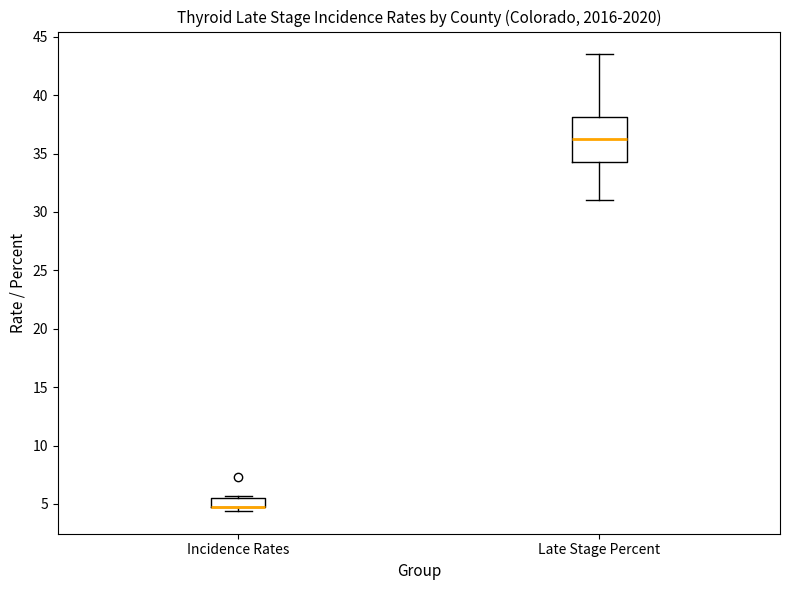

Reading left to right, transcribe this box plot: for each box, give where its median line is, the range the box spans, and where its two whiskers end, as read against the y-axis. The values are not printed on the chart, so give them approximately, as read against the axis.

Incidence Rates: median 5.0 (drawn on the box's lower edge), box 4.5 to 5.5, whiskers 4.5 (just below the box's lower edge) to 5.5 (just above the box's upper edge)
Late Stage Percent: median 36.5, box 34.5 to 38.0, whiskers 31.0 to 43.5